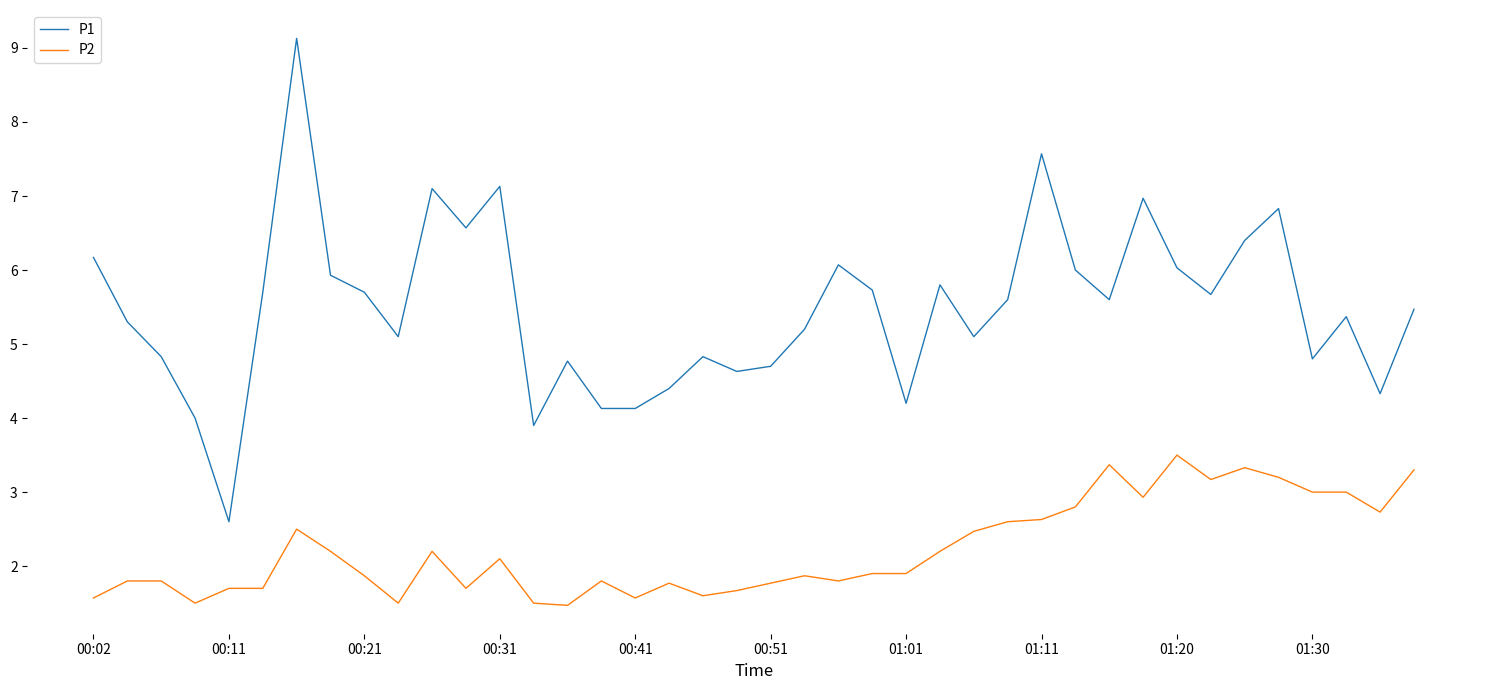

How many lines are shown in the chart?

2